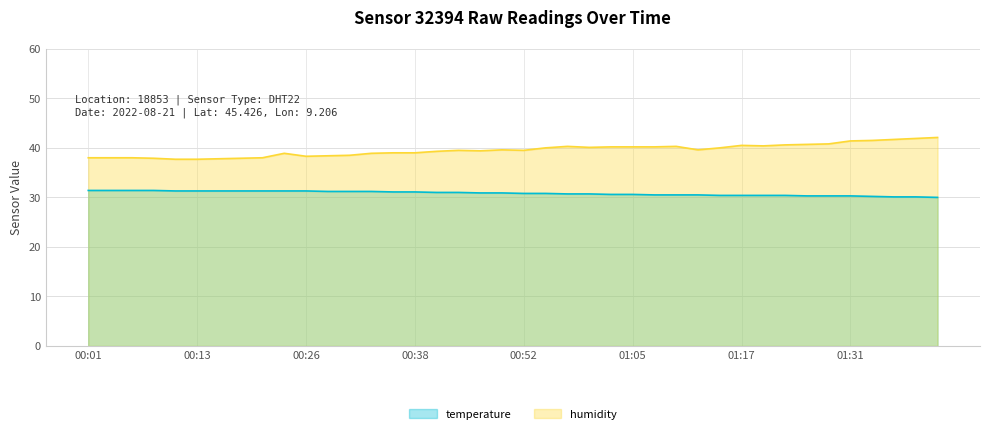

Does the chart have visible grid lines?

Yes